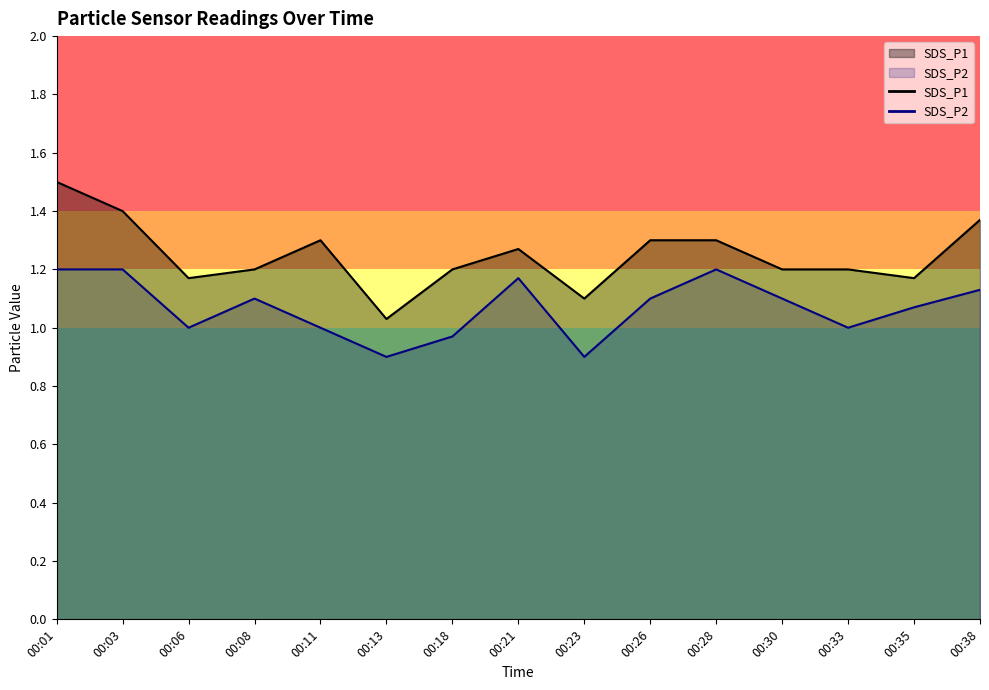

Reading right to left, what are all the values shown in this chart?

SDS_P1: 00:38=1.4	00:35=1.2	00:33=1.2	00:30=1.2	00:28=1.3	00:26=1.3	00:23=1.1	00:21=1.3	00:18=1.2	00:13=1.0	00:11=1.3	00:08=1.2	00:06=1.2	00:03=1.4	00:01=1.5
SDS_P2: 00:38=1.1	00:35=1.1	00:33=1.0	00:30=1.1	00:28=1.2	00:26=1.1	00:23=0.9	00:21=1.2	00:18=1.0	00:13=0.9	00:11=1.0	00:08=1.1	00:06=1.0	00:03=1.2	00:01=1.2